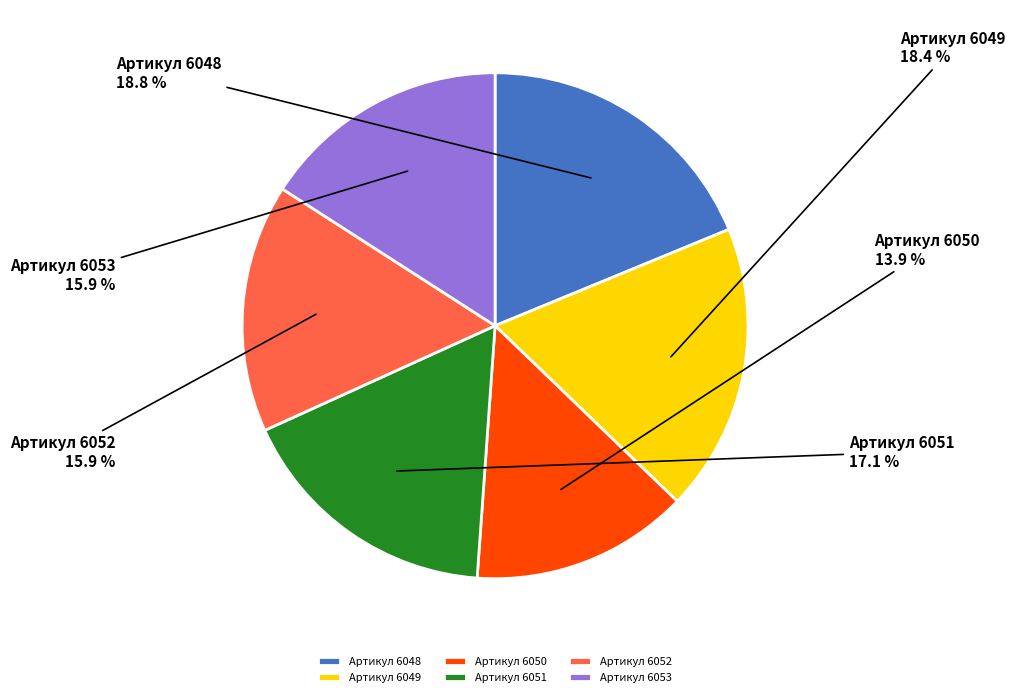

To the nearest percent, what is the average slice percentage?

17%